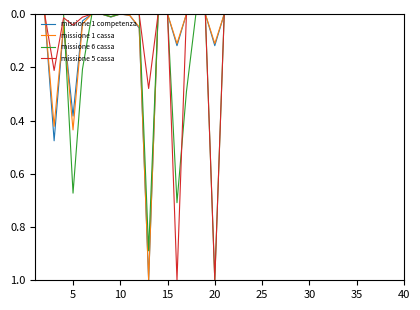

What is the highest value of the missione 6 cassa series?

1.0